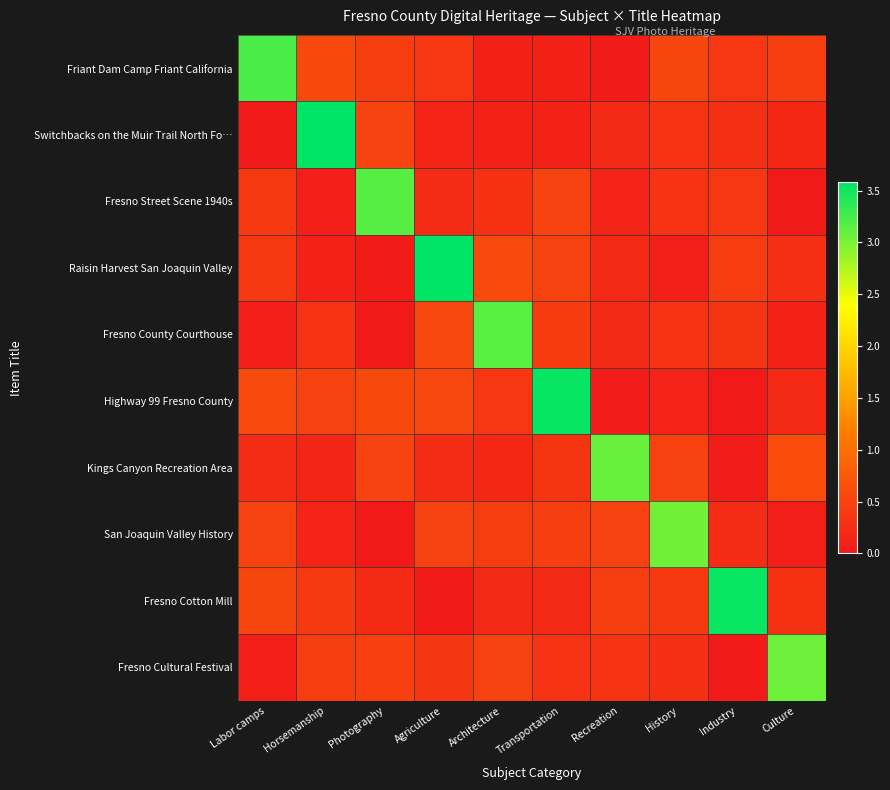

Reading right to left, extract all data points from this chart.

Friant Dam Camp Friant California: Culture=0.4	Industry=0.4	History=0.5	Recreation=0.0	Transportation=0.1	Architecture=0.1	Agriculture=0.4	Photography=0.4	Horsemanship=0.6	Labor camps=3.2
Switchbacks on the Muir Trail North Fo…: Culture=0.2	Industry=0.3	History=0.3	Recreation=0.2	Transportation=0.1	Architecture=0.1	Agriculture=0.1	Photography=0.5	Horsemanship=3.6	Labor camps=0.0
Fresno Street Scene 1940s: Culture=0.0	Industry=0.4	History=0.3	Recreation=0.1	Transportation=0.5	Architecture=0.3	Agriculture=0.2	Photography=3.2	Horsemanship=0.1	Labor camps=0.4
Raisin Harvest San Joaquin Valley: Culture=0.3	Industry=0.4	History=0.1	Recreation=0.2	Transportation=0.5	Architecture=0.6	Agriculture=3.6	Photography=0.0	Horsemanship=0.1	Labor camps=0.4
Fresno County Courthouse: Culture=0.1	Industry=0.3	History=0.3	Recreation=0.2	Transportation=0.4	Architecture=3.2	Agriculture=0.5	Photography=0.0	Horsemanship=0.3	Labor camps=0.1
Highway 99 Fresno County: Culture=0.2	Industry=0.0	History=0.1	Recreation=0.1	Transportation=3.6	Architecture=0.4	Agriculture=0.5	Photography=0.6	Horsemanship=0.5	Labor camps=0.6
Kings Canyon Recreation Area: Culture=0.6	Industry=0.0	History=0.5	Recreation=3.1	Transportation=0.3	Architecture=0.2	Agriculture=0.2	Photography=0.5	Horsemanship=0.2	Labor camps=0.2
San Joaquin Valley History: Culture=0.1	Industry=0.2	History=3.0	Recreation=0.5	Transportation=0.4	Architecture=0.4	Agriculture=0.5	Photography=0.0	Horsemanship=0.1	Labor camps=0.5
Fresno Cotton Mill: Culture=0.3	Industry=3.5	History=0.4	Recreation=0.4	Transportation=0.2	Architecture=0.2	Agriculture=0.0	Photography=0.2	Horsemanship=0.4	Labor camps=0.5
Fresno Cultural Festival: Culture=3.1	Industry=0.0	History=0.3	Recreation=0.3	Transportation=0.3	Architecture=0.5	Agriculture=0.3	Photography=0.5	Horsemanship=0.4	Labor camps=0.1